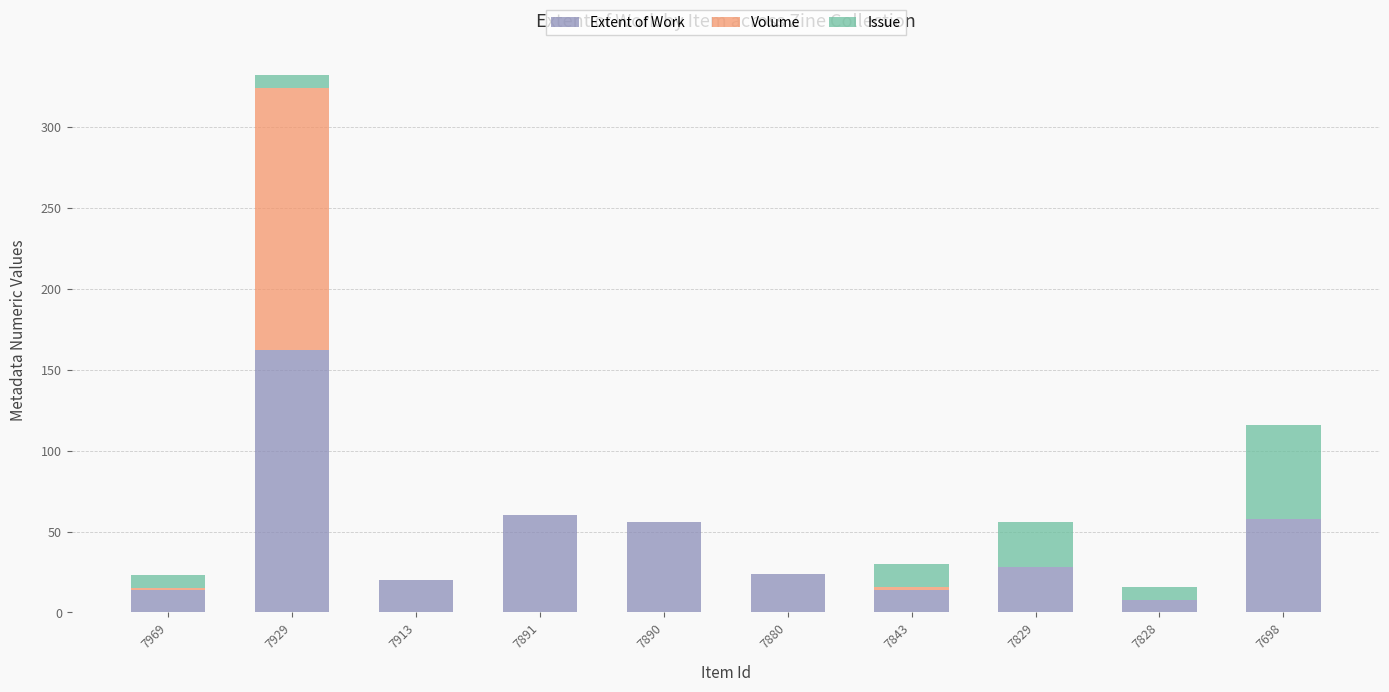

Reading left to right, what are the values for Extent of Work?

7969=14	7929=162	7913=20	7891=60	7890=56	7880=24	7843=14	7829=28	7828=8	7698=58